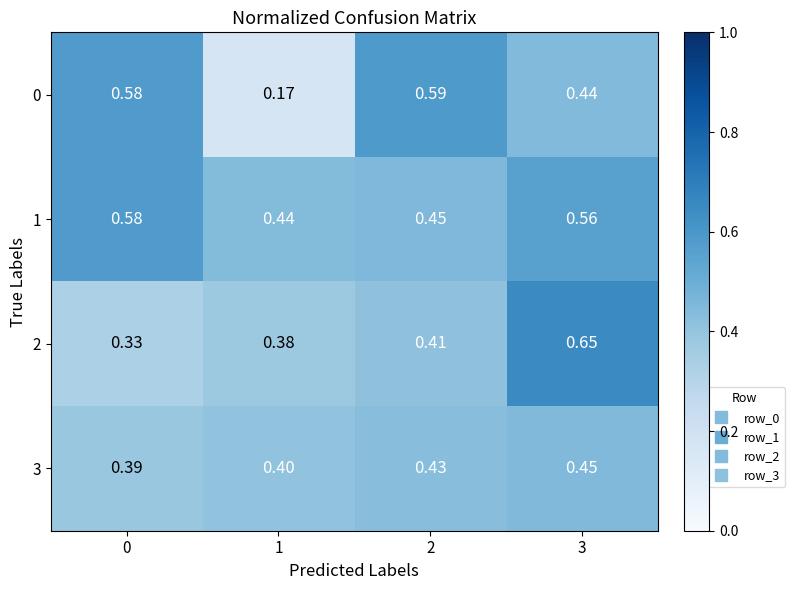

Is the value of 1 at 3 greater than the value of 0 at 0?

No